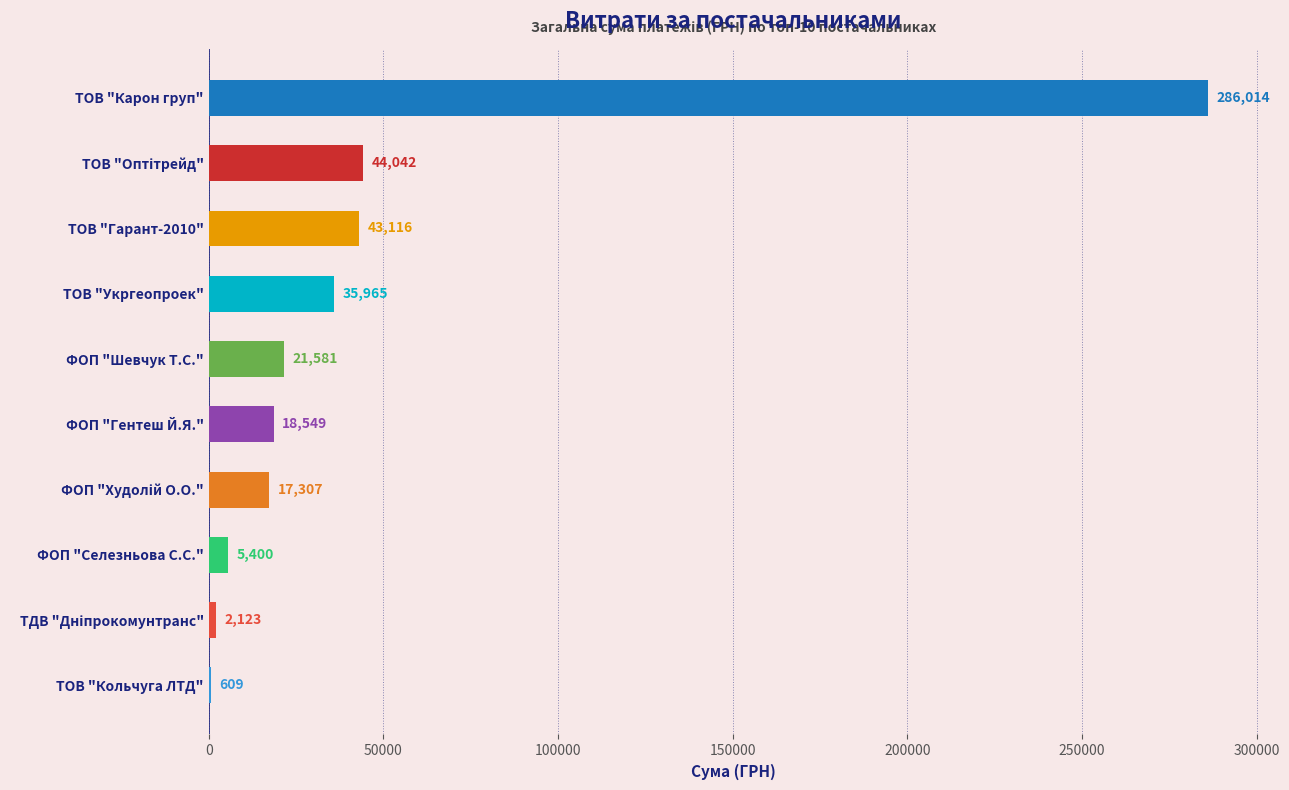

Which label corresponds to the largest value in the chart?

ТОВ "Карон груп"